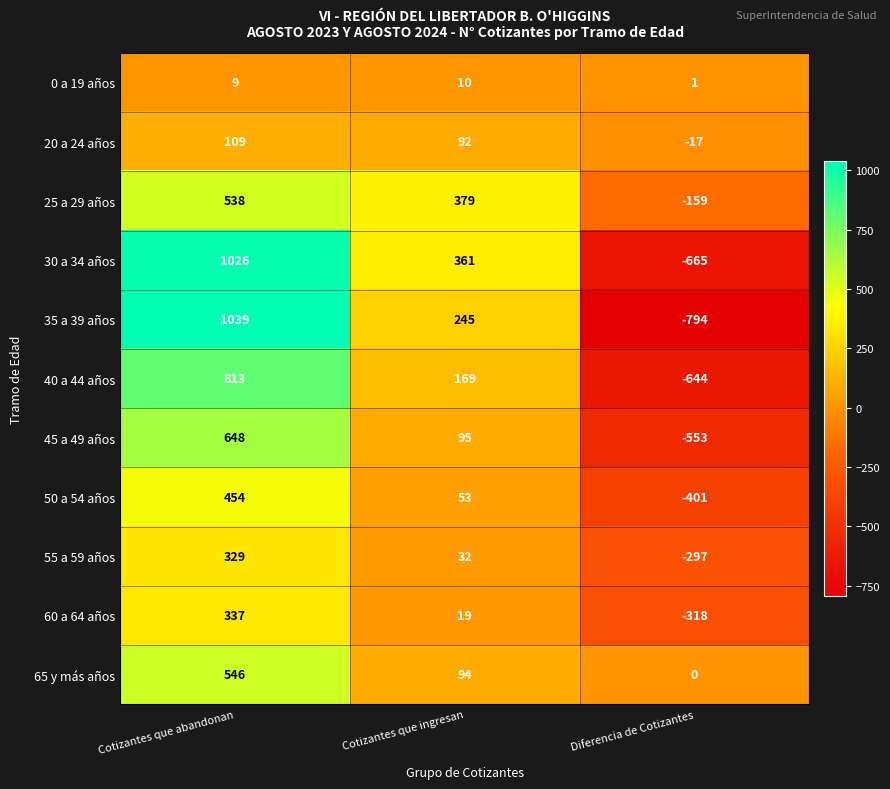

Count the 60 a 64 años values in the range -318 to 337.

3